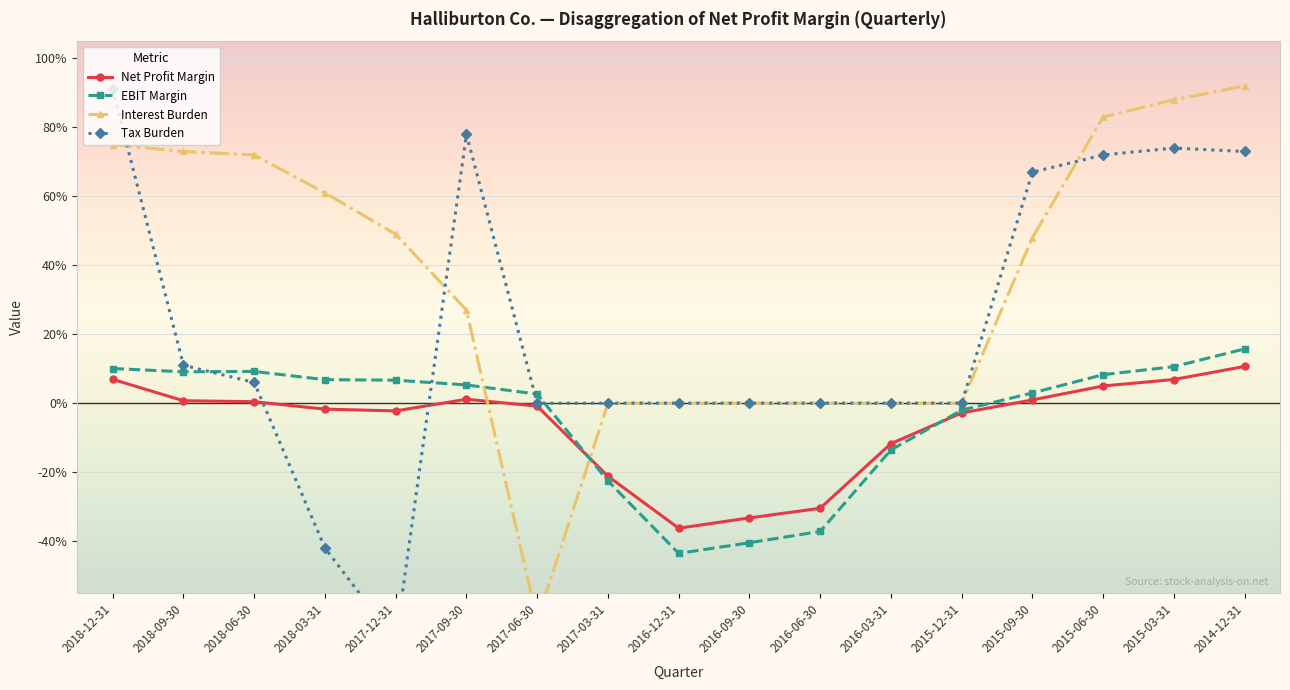

True or false: Interest Burden and Net Profit Margin cross at least once.

True